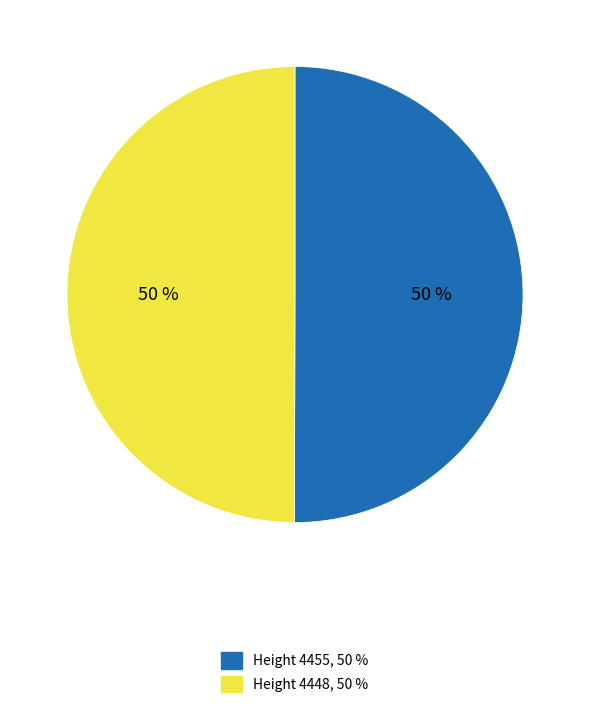

Combined, do Height 4455, 50 % and Height 4448, 50 % account for over 50%?

Yes